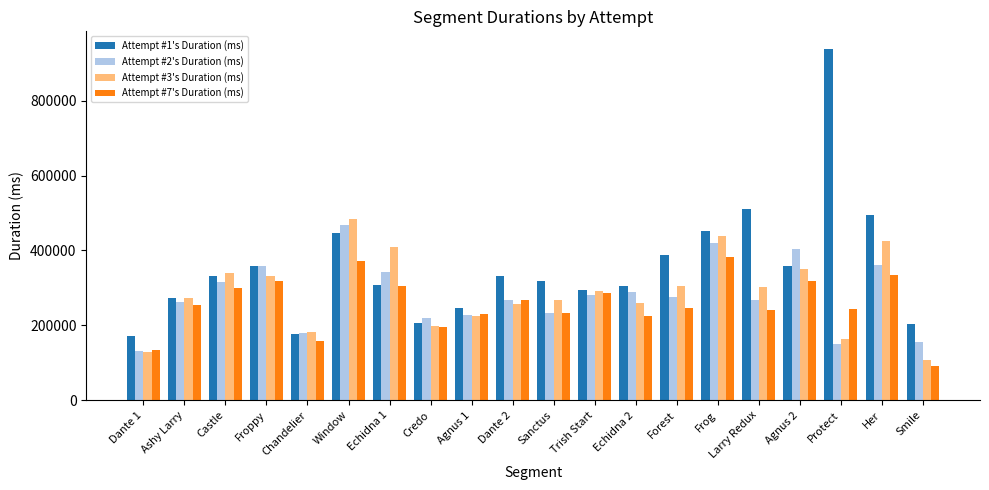

What is the difference between the Attempt #7's Duration (ms) values at Chandelier and Sanctus?

73132